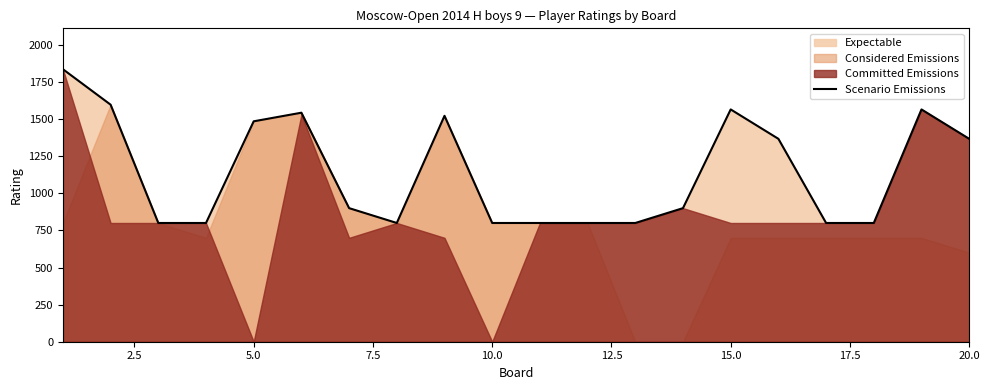

What is the maximum value for Scenario Emissions?

1836